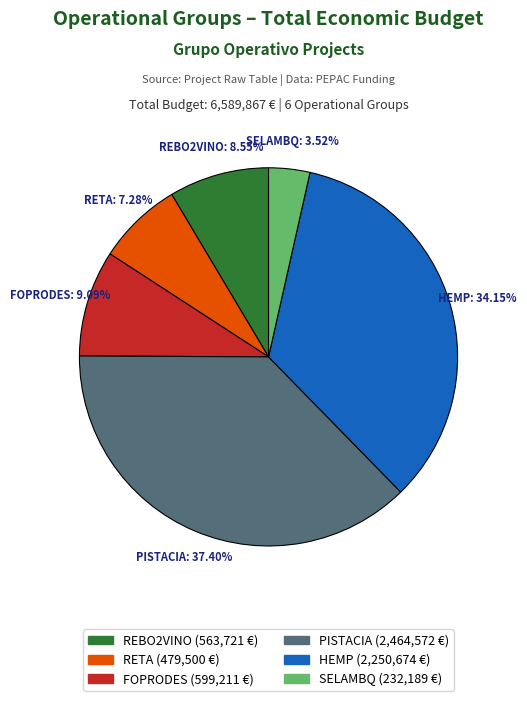

Is there any slice that represents more than half of the pie?

No